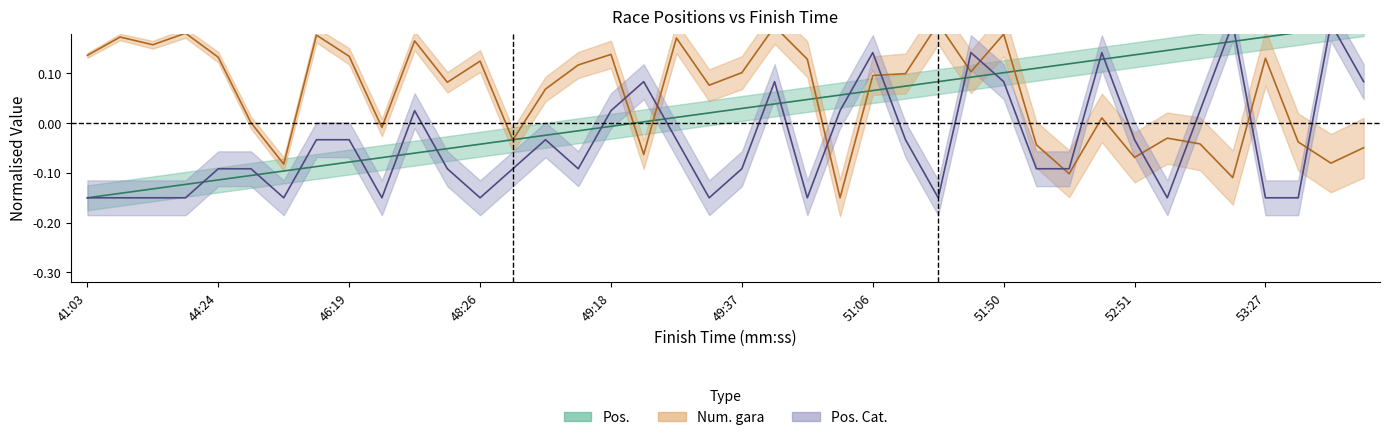

Between 50:24 and 47:45, which is larger?

50:24